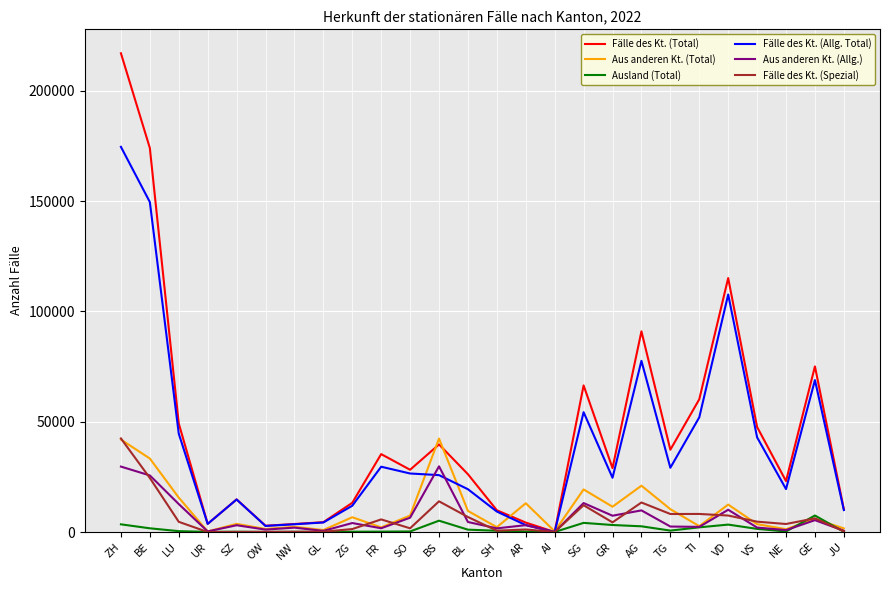

At which category is the sum across all series the highest?

ZH